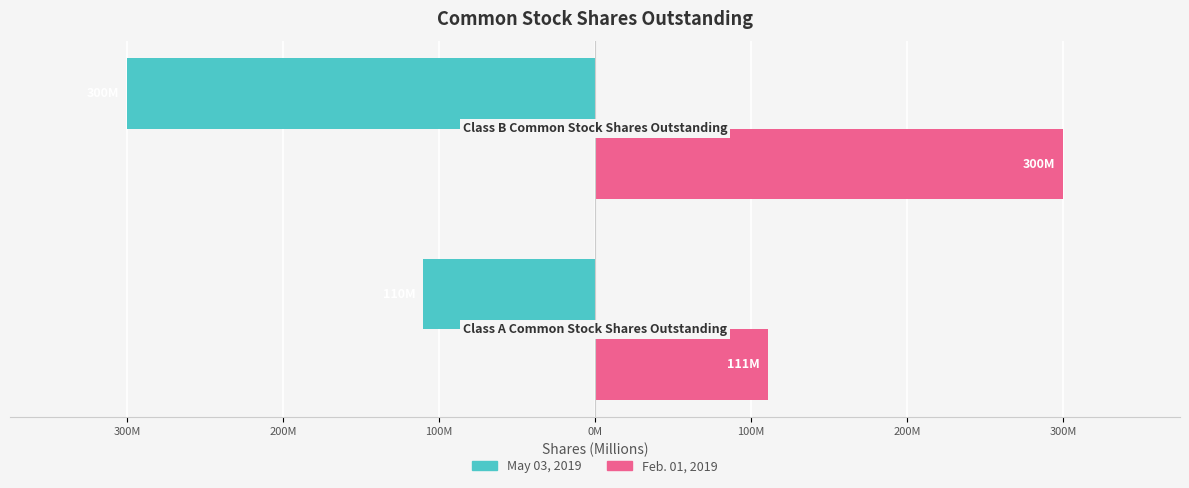

What are all the series names shown in the legend?

May 03, 2019, Feb. 01, 2019